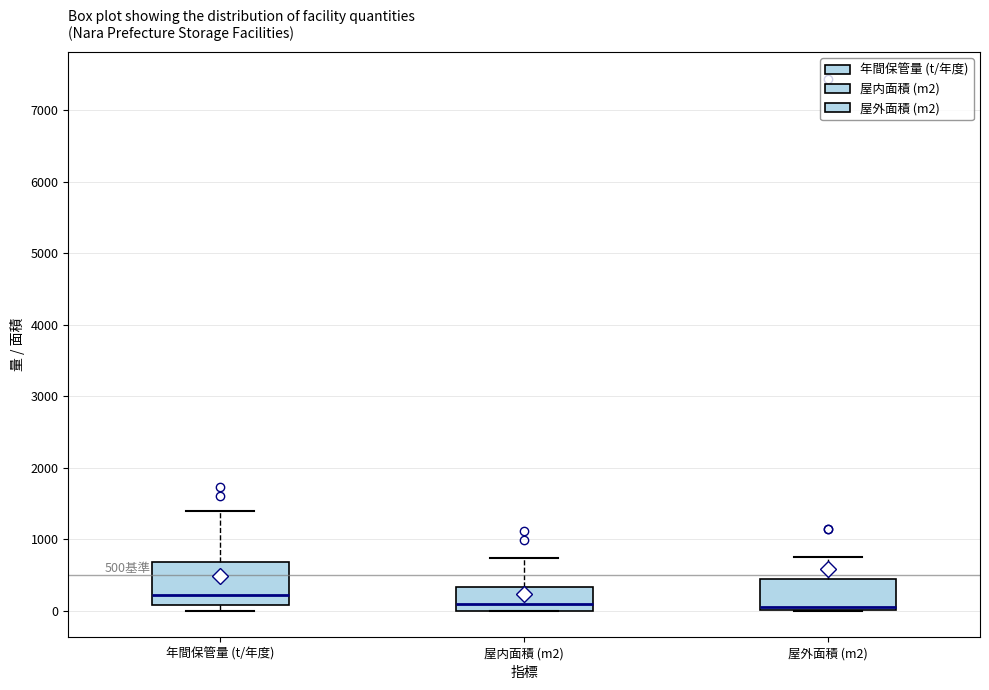

Which box's median line is the highest?

年間保管量 (t/年度)